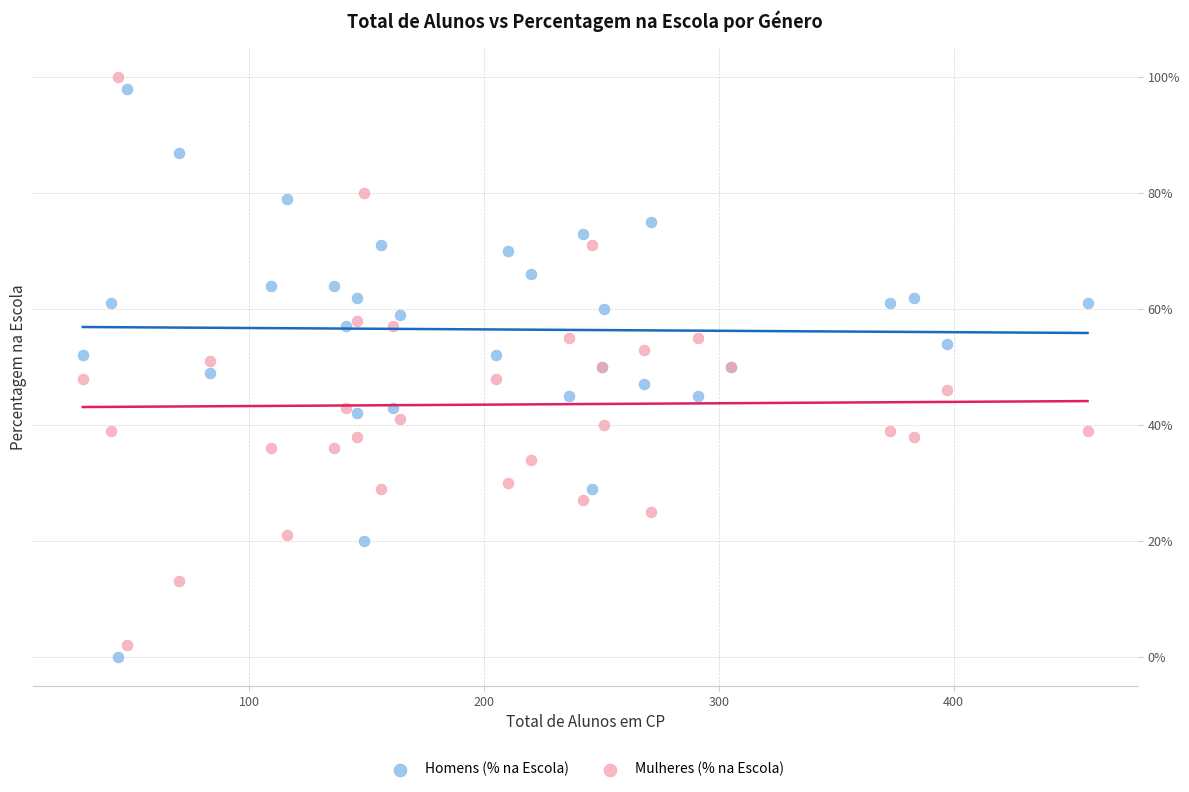

Which series reaches the minimum Y coordinate?

Homens (% na Escola)